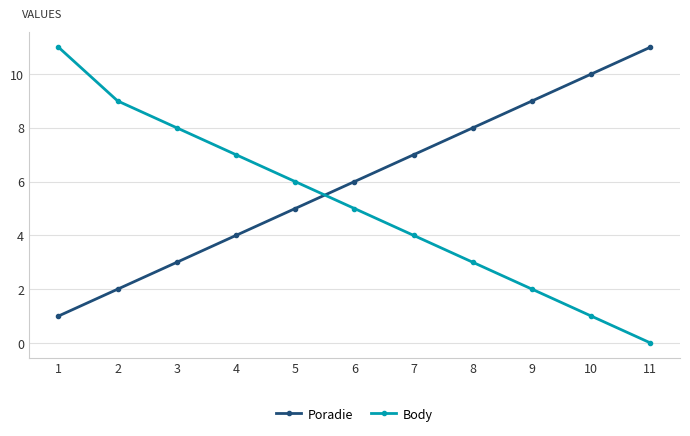

Reading right to left, list all the values displayed in this chart.

Poradie: 11=11	10=10	9=9	8=8	7=7	6=6	5=5	4=4	3=3	2=2	1=1
Body: 11=0	10=1	9=2	8=3	7=4	6=5	5=6	4=7	3=8	2=9	1=11